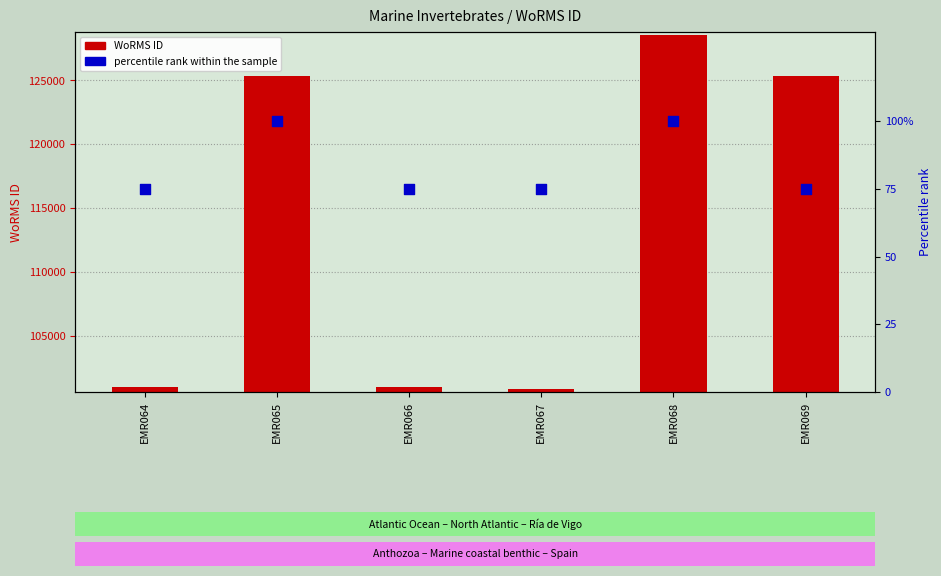

Is the value of percentile rank within the sample at EMR069 greater than the value of WoRMS ID (count) at EMR065?

No